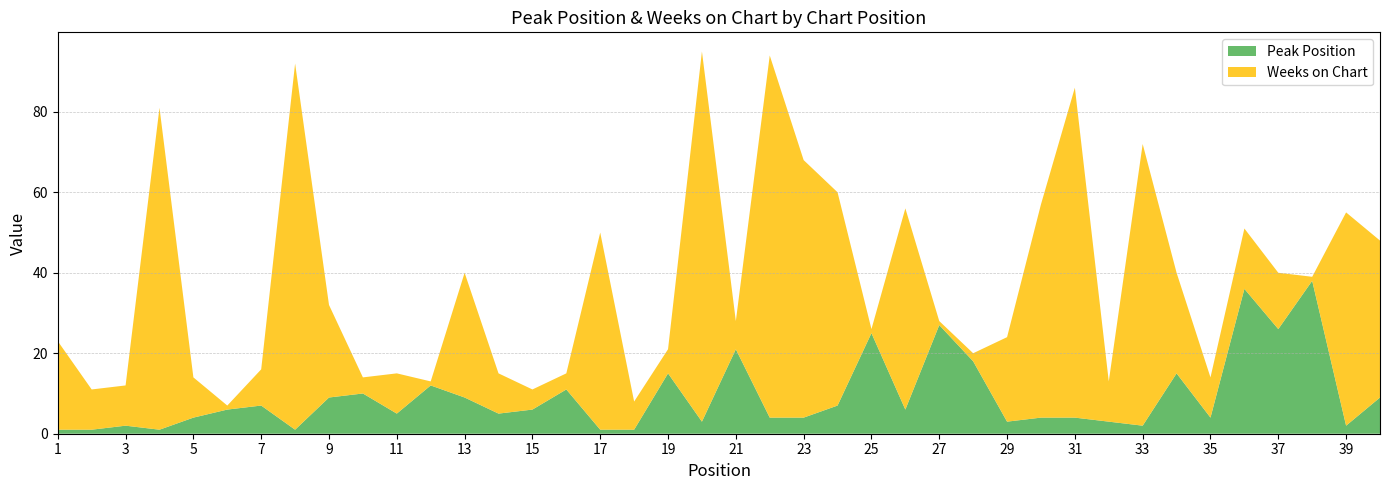

Reading right to left, transcribe all the data shown in this chart.

Peak Position: 40=9	39=2	38=38	37=26	36=36	35=4	34=15	33=2	32=3	31=4	30=4	29=3	28=18	27=27	26=6	25=25	24=7	23=4	22=4	21=21	20=3	19=15	18=1	17=1	16=11	15=6	14=5	13=9	12=12	11=5	10=10	9=9	8=1	7=7	6=6	5=4	4=1	3=2	2=1	1=1
Weeks on Chart: 40=39	39=53	38=1	37=14	36=15	35=10	34=25	33=70	32=10	31=82	30=53	29=21	28=2	27=1	26=50	25=1	24=53	23=64	22=90	21=7	20=92	19=6	18=7	17=49	16=4	15=5	14=10	13=31	12=1	11=10	10=4	9=23	8=91	7=9	6=1	5=10	4=80	3=10	2=10	1=22